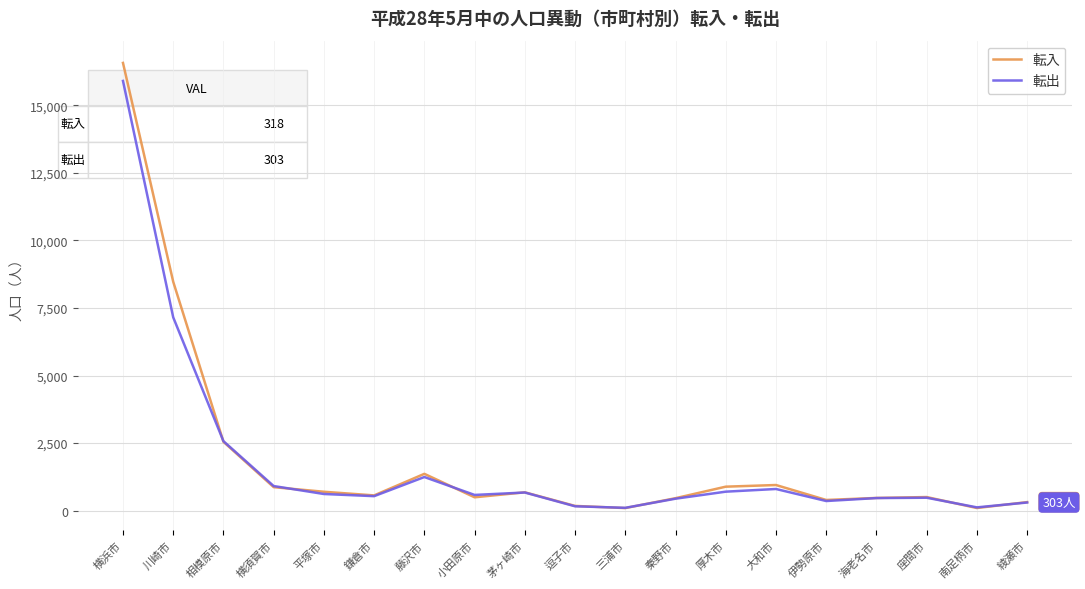

What is the total value across all series at 横浜市?

32473